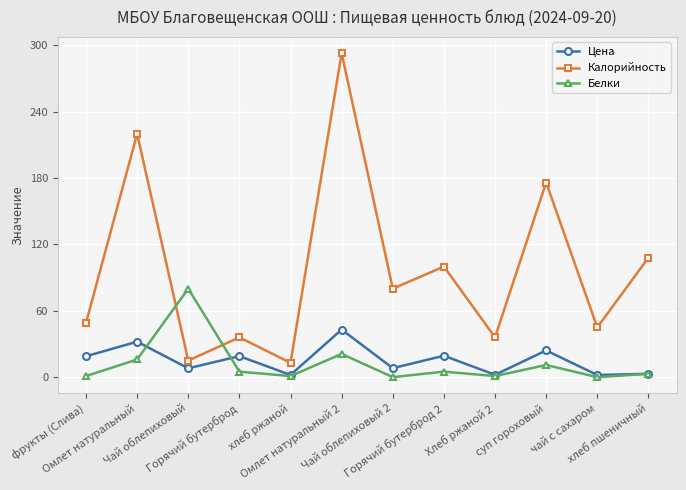

How many data points in Цена are less than 18?

6